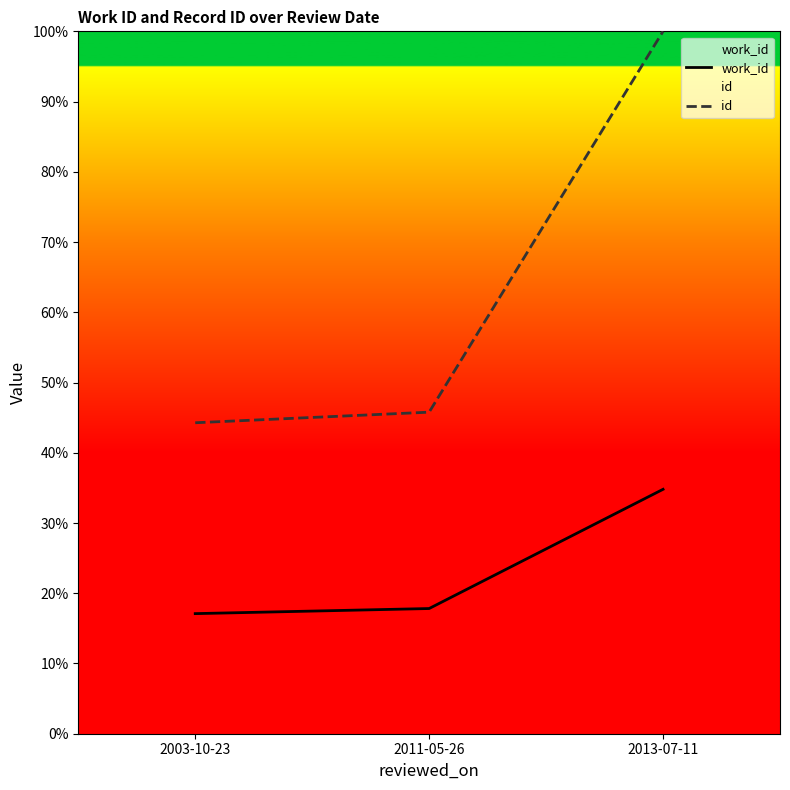

Reading left to right, what are all the values shown in this chart?

work_id: 2003-10-23=17.1	2011-05-26=17.8	2013-07-11=34.8
id: 2003-10-23=44.3	2011-05-26=45.8	2013-07-11=100.0